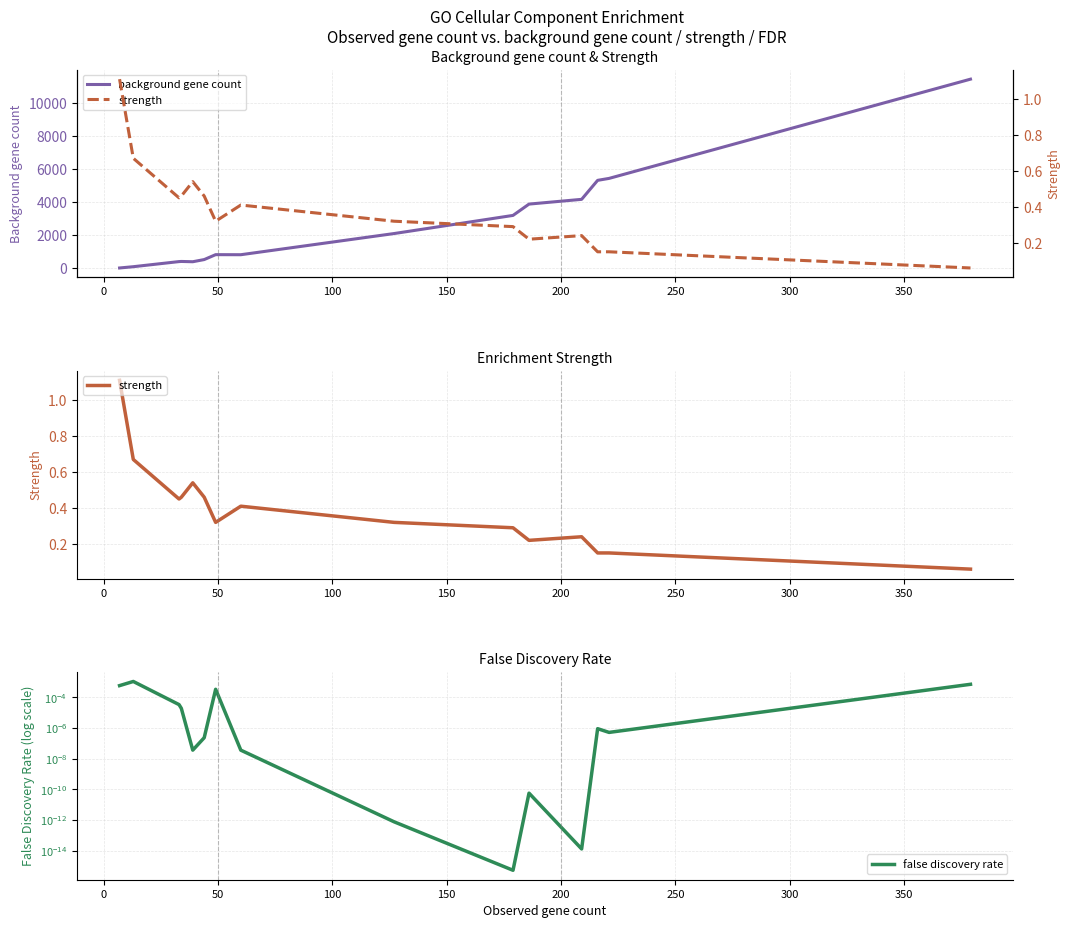

Is the value of strength at 300 greater than the value of background gene count at 50?

No